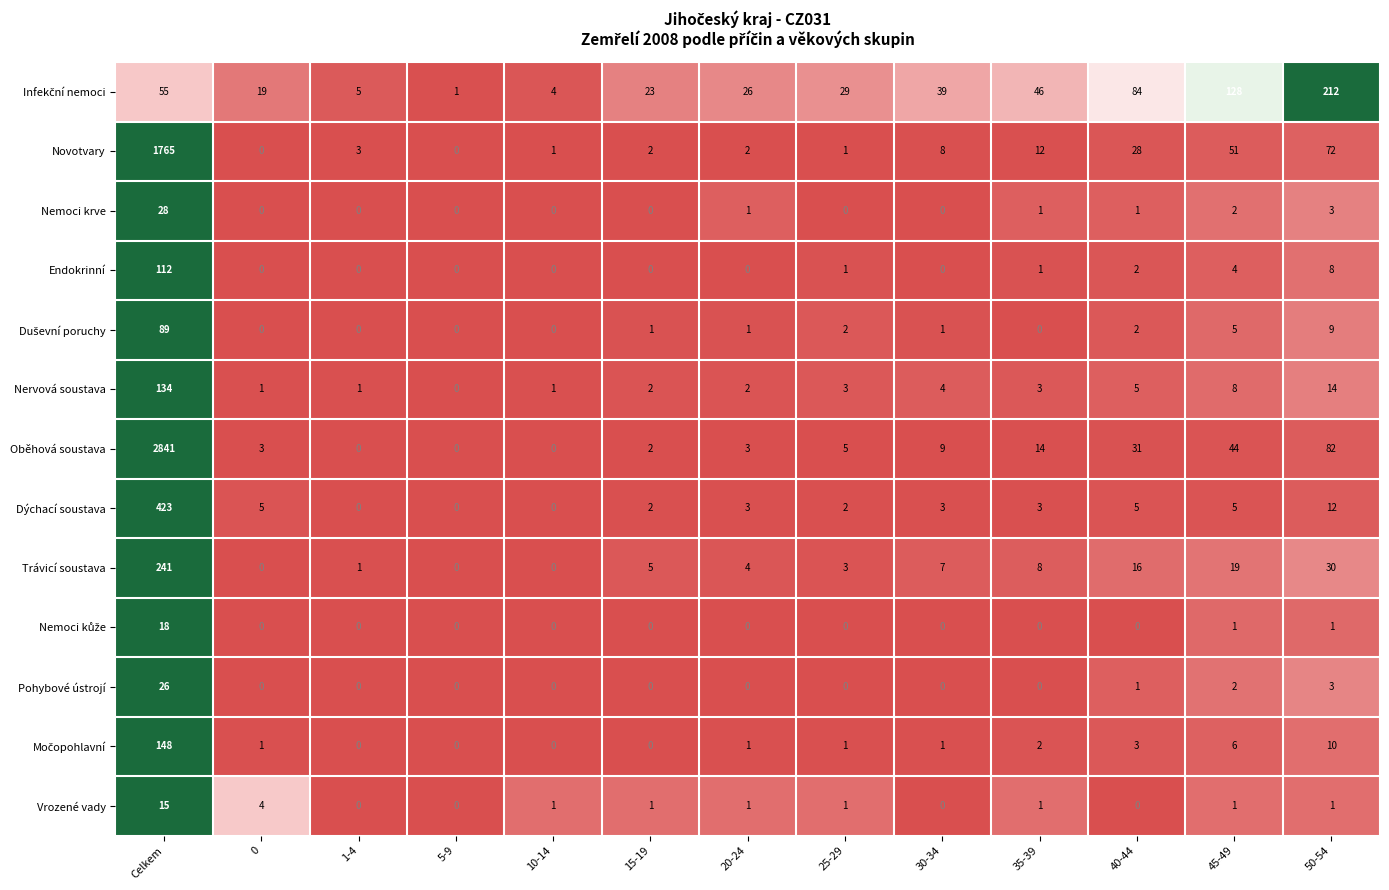

At which category is the sum across all series the highest?

Celkem